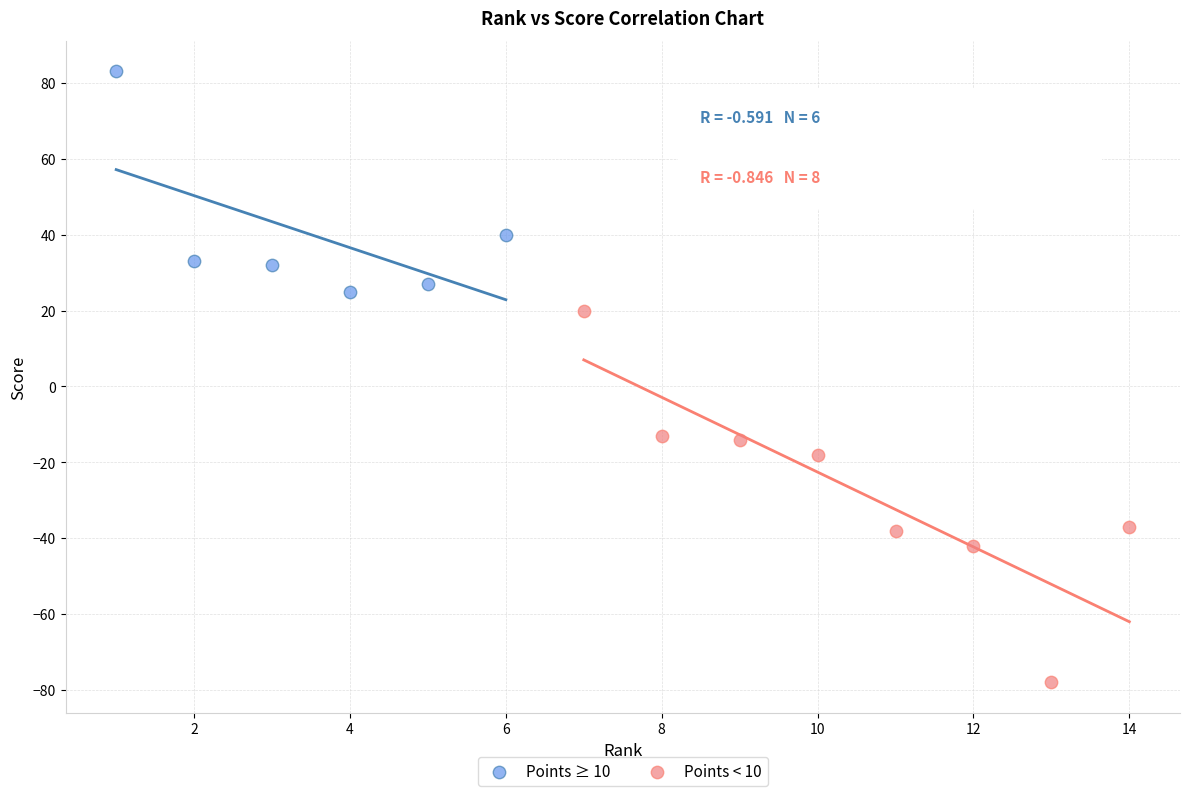

Which series contains the lowest Y value?

Points < 10